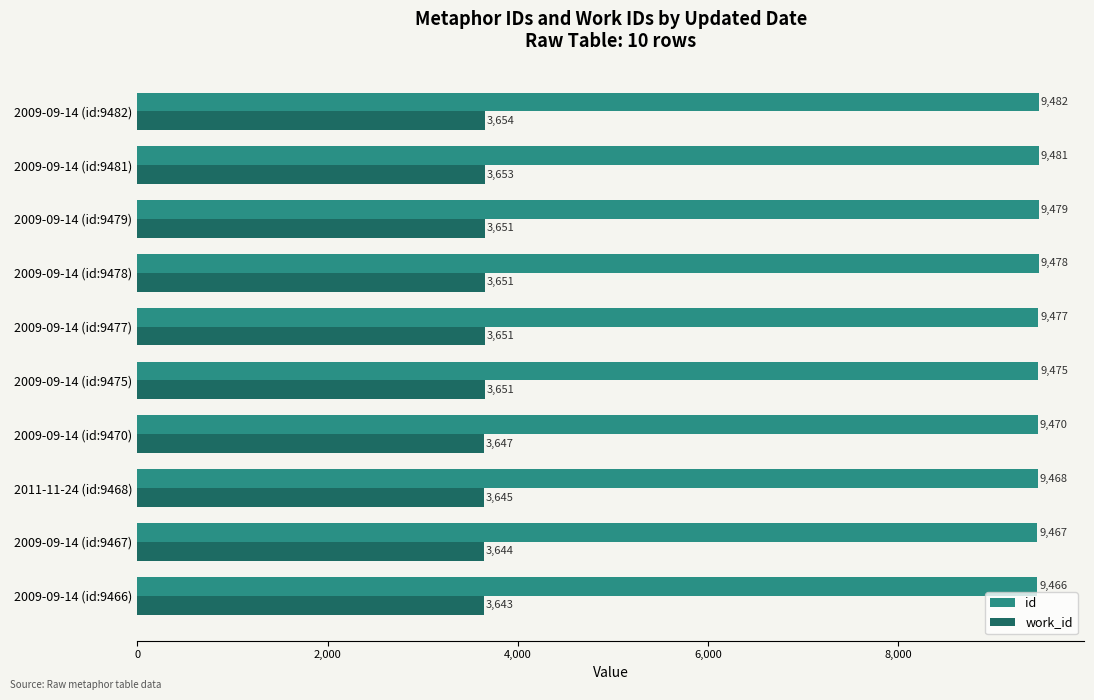

The value of work_id at 2009-09-14 (id:9467) is 5485. True or false?

False